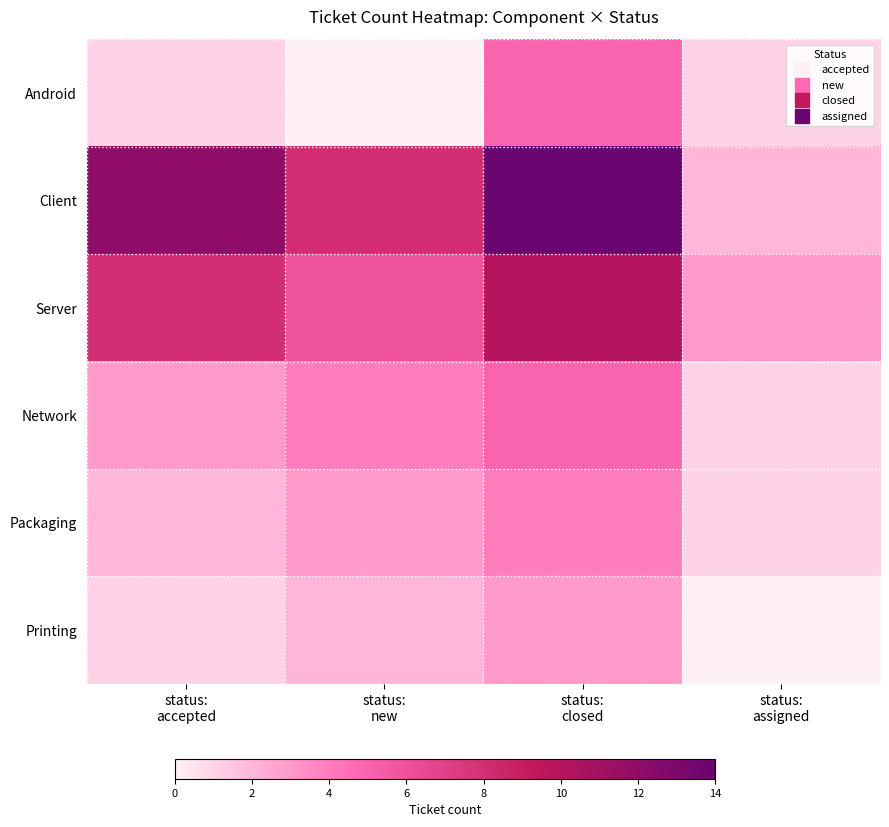

At how many categories does at least one series exceed 10?

2